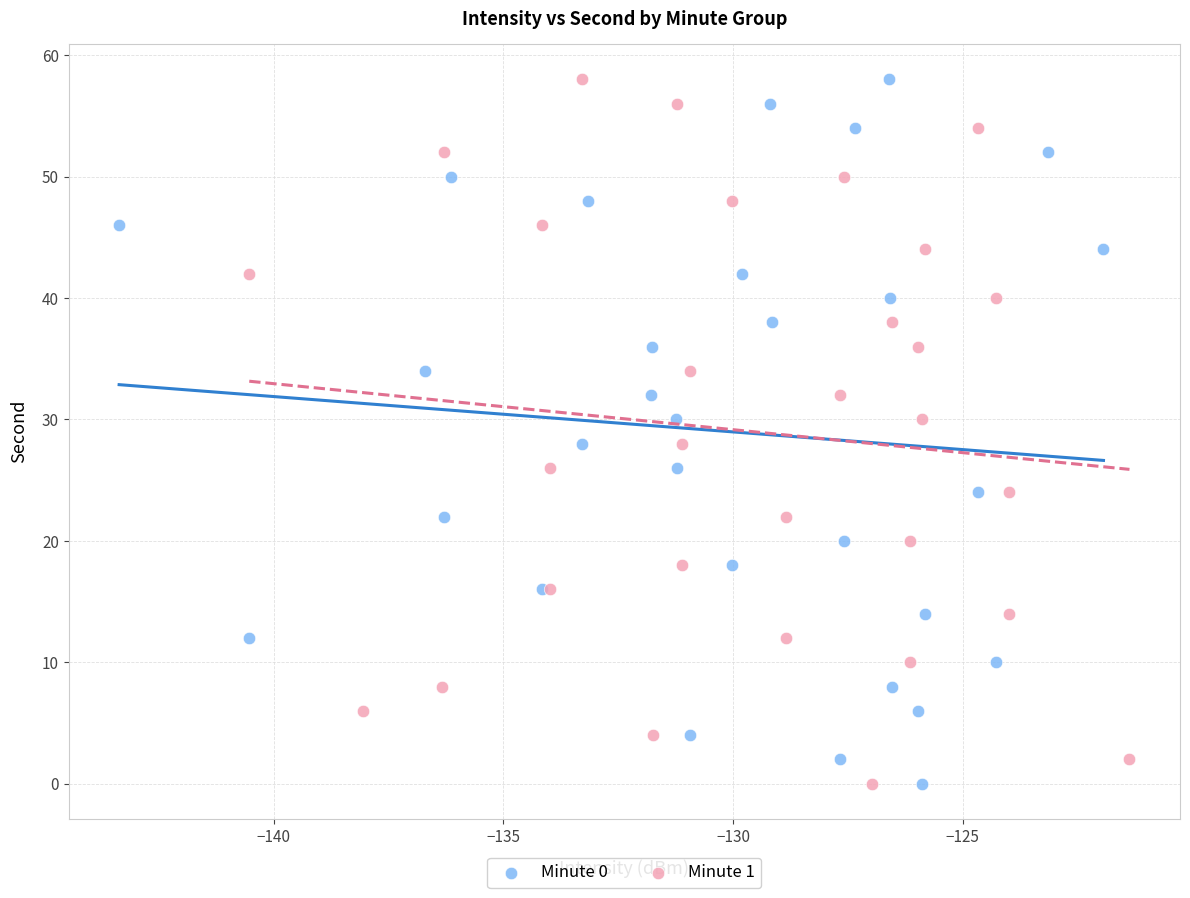

What are all the series names shown in the legend?

Minute 0, Minute 1